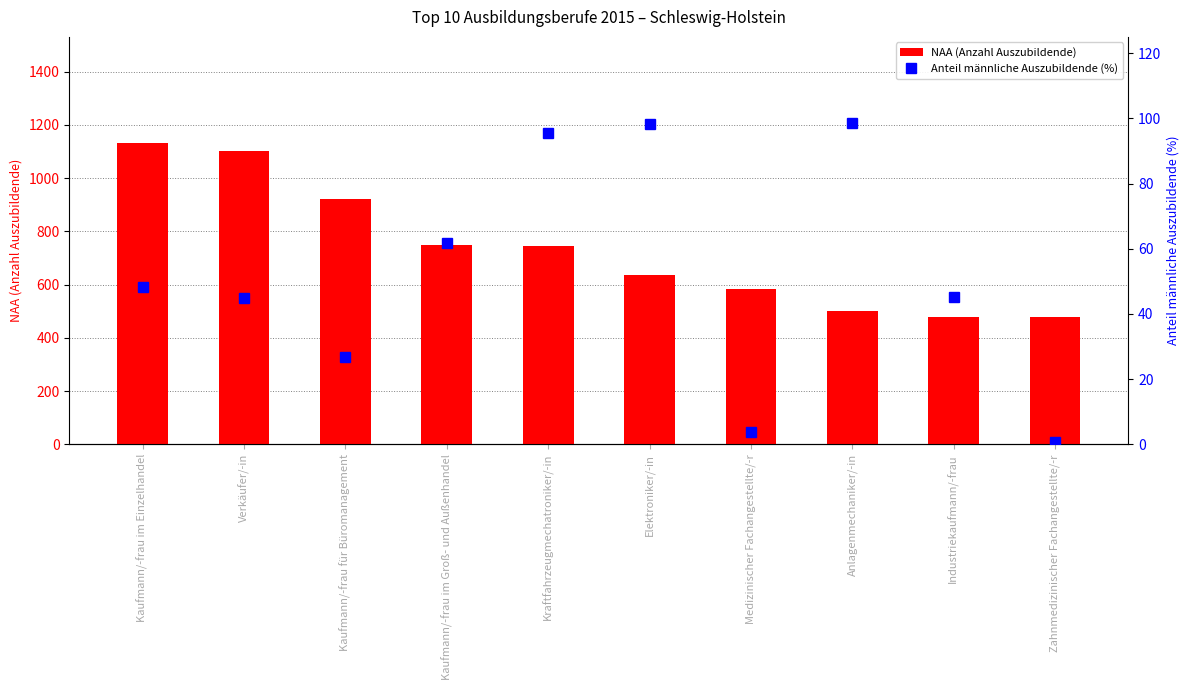

Which series has the largest total across all categories?

NAA (Anzahl)